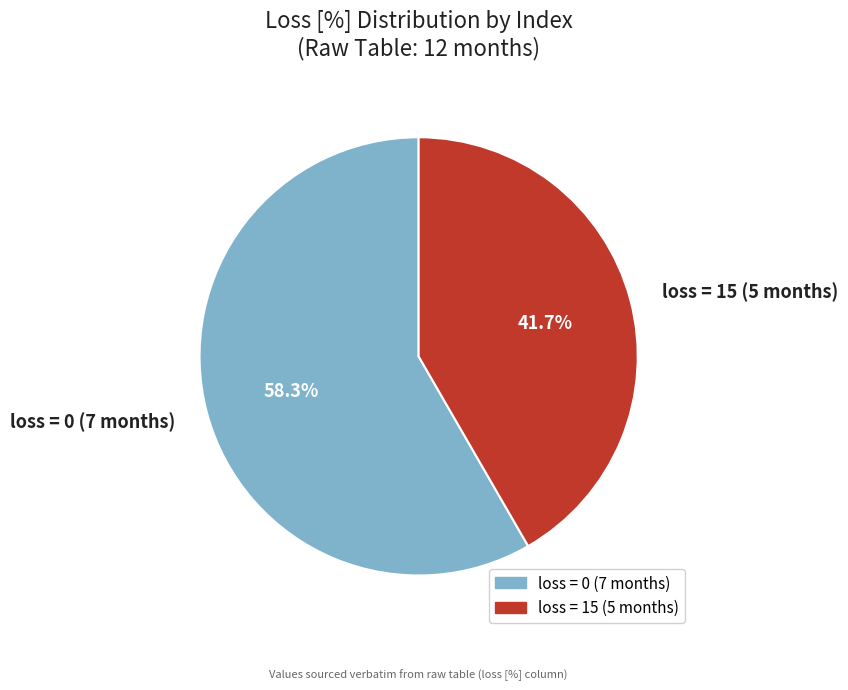

What is the smallest slice in the pie chart?

loss = 15 (5 months)